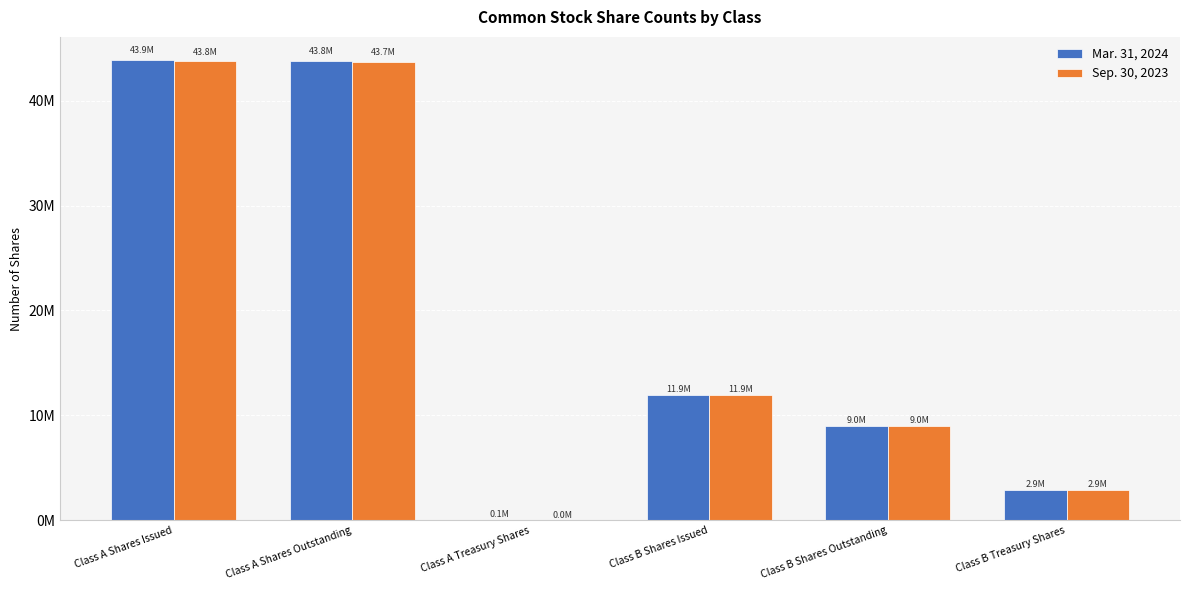

Between Class A Shares Outstanding and Class B Shares Issued, which series saw the biggest shift?

Mar. 31, 2024